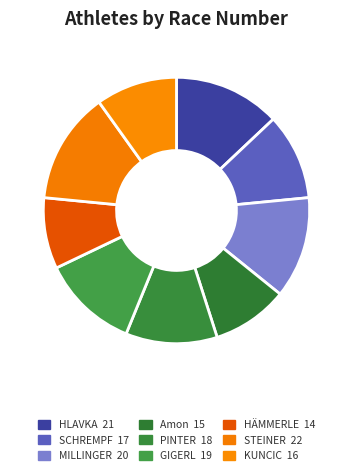

Rank the categories by value from highest to lowest.

STEINER, HLAVKA, MILLINGER, GIGERL, PINTER, SCHREMPF, KUNCIC, Amon, HÄMMERLE